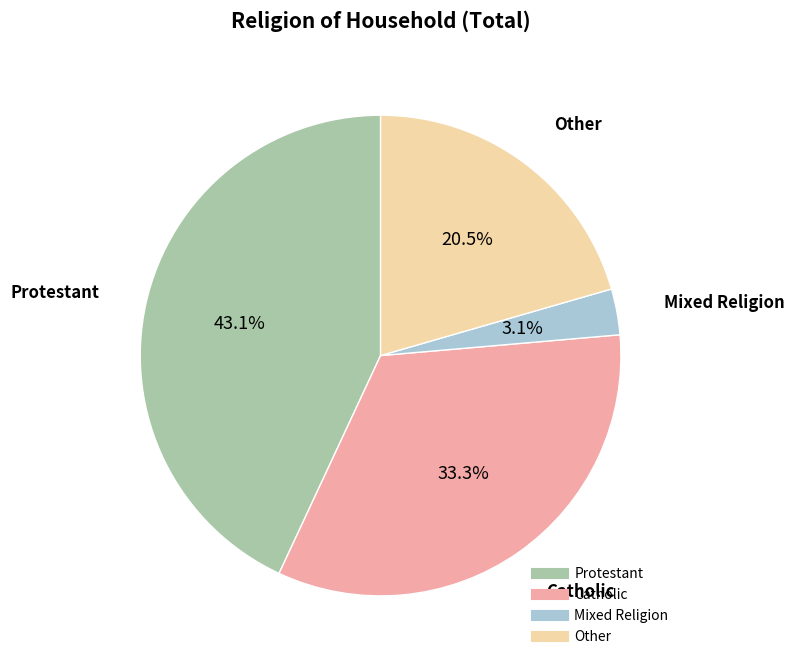

To the nearest percent, what is the difference between the largest and smallest slice percentages?

40%